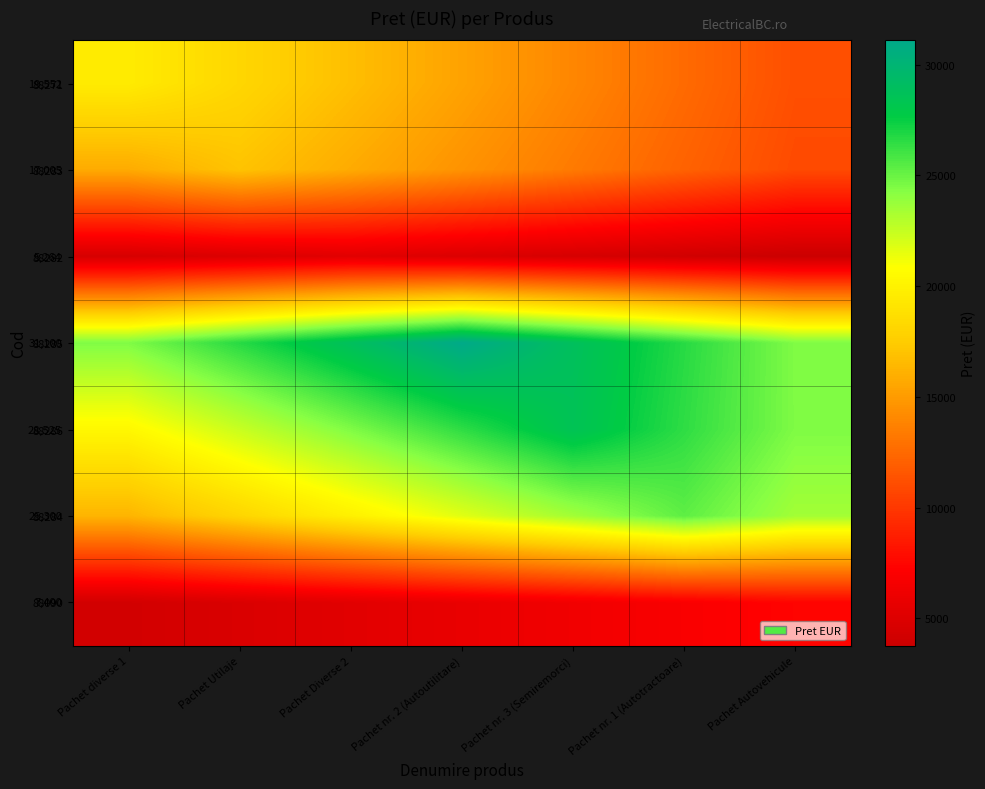

Is it true that 88285 equals 28878.6 at Pachet Diverse 2?

True